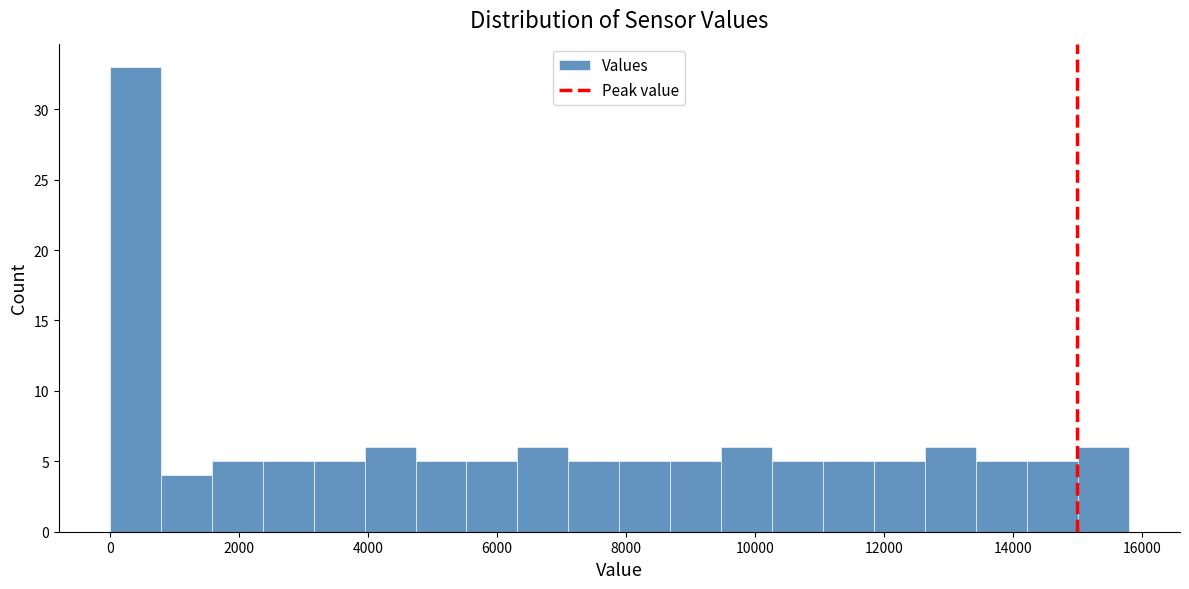

Around what value on the x-axis is the tallest bar? Give the approximate position of its centre, as read against the axis.

400